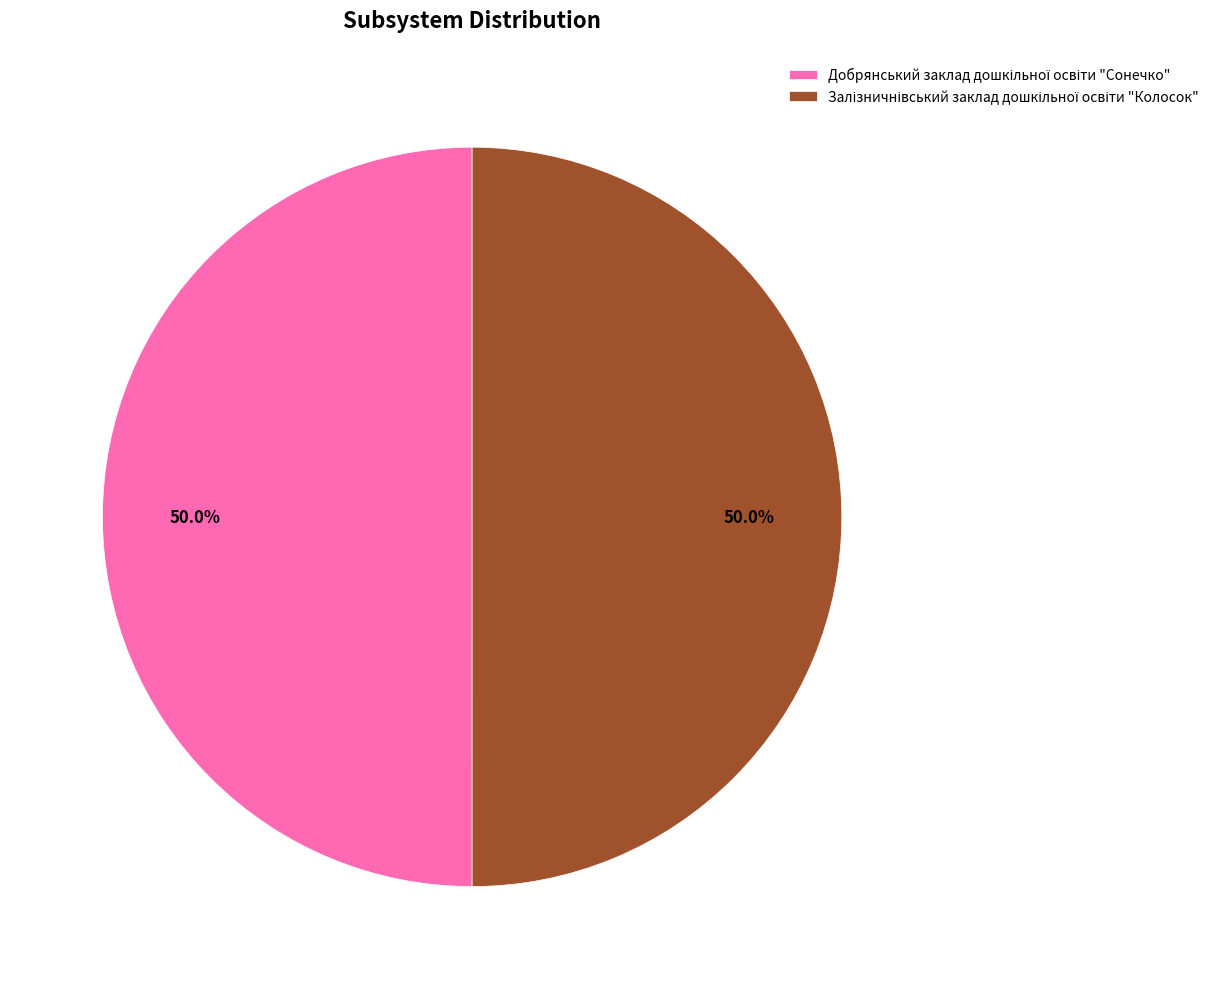

Count the number of slices in the pie.

2